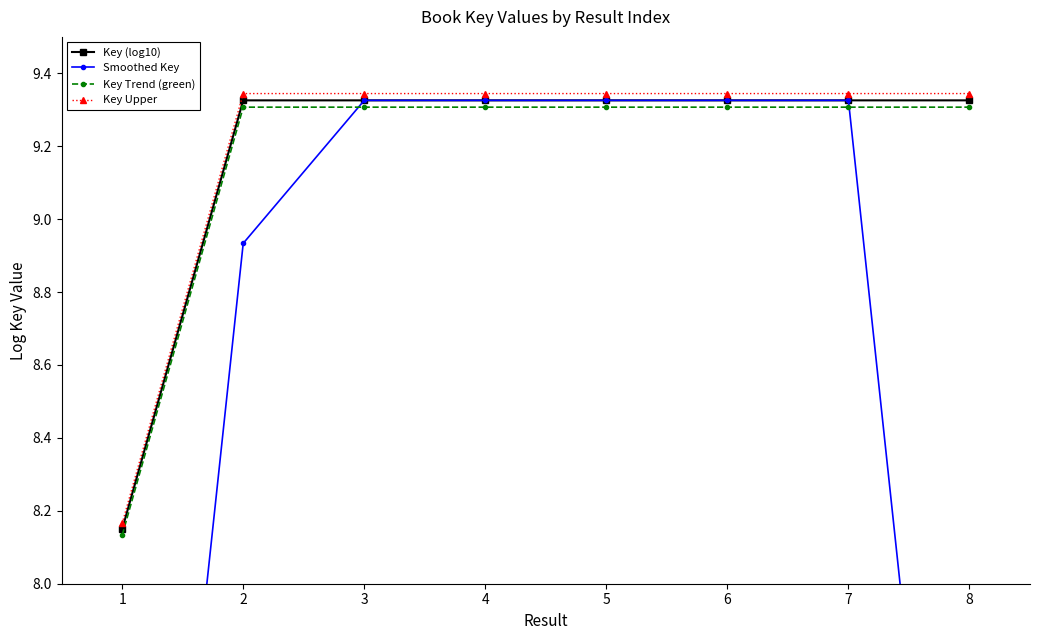

True or false: Key (log10) and Smoothed Key intersect in this chart.

True